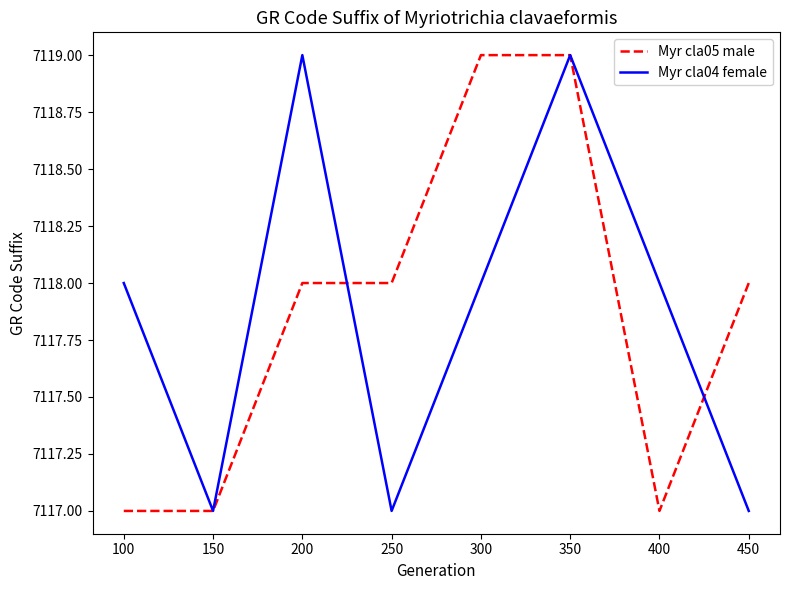

What is the minimum value for Myr cla04 female?

7117